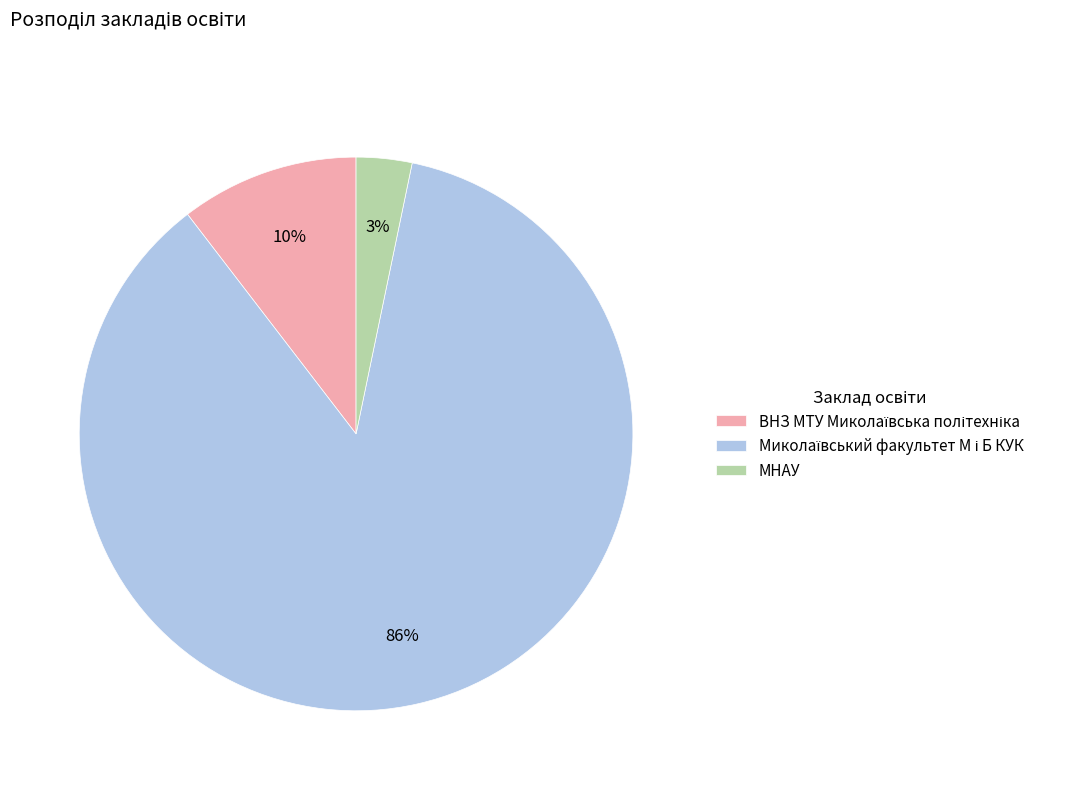

The МНАУ slice represents 3% of the pie. True or false?

True